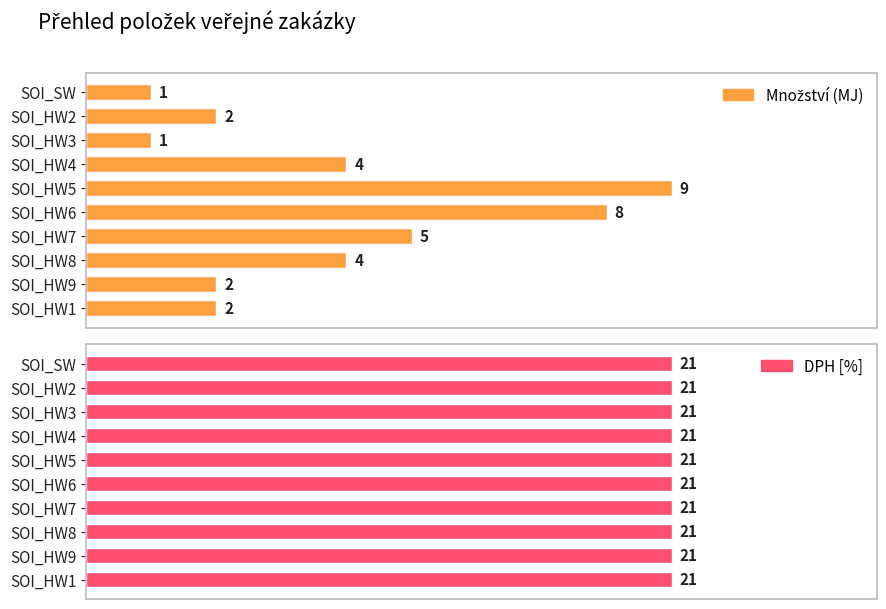

Count the Množství (MJ) values in the range 2 to 5.

6